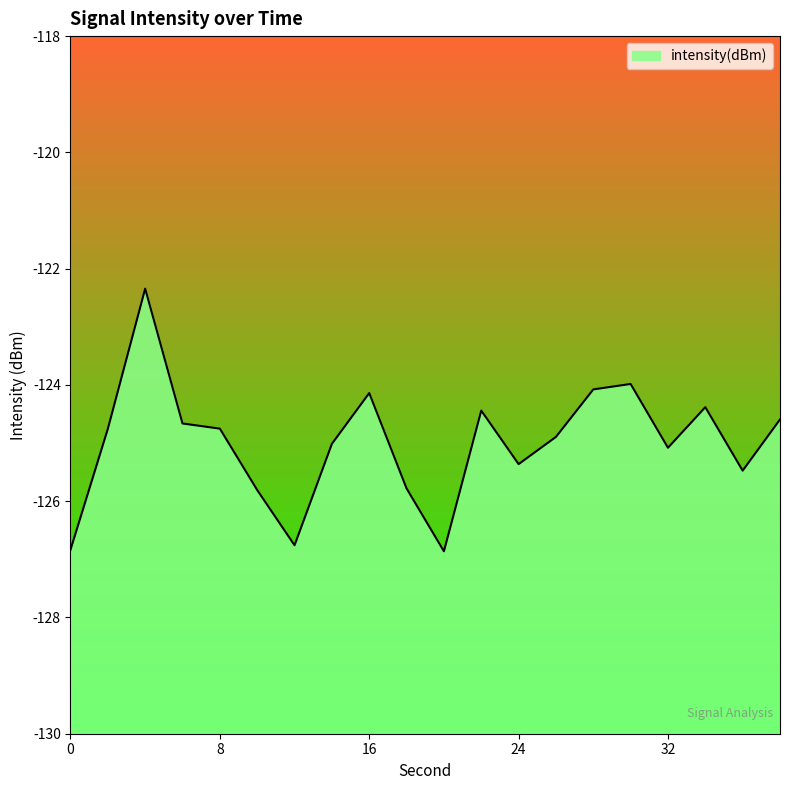

Where is the data nearest to the value -124?

30